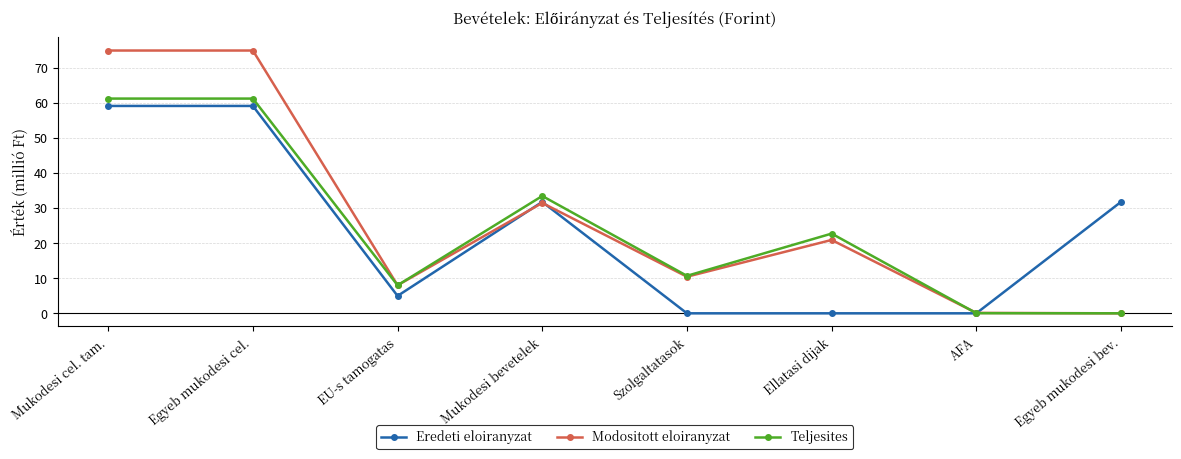

What position from the right is EU-s tamogatas?

6